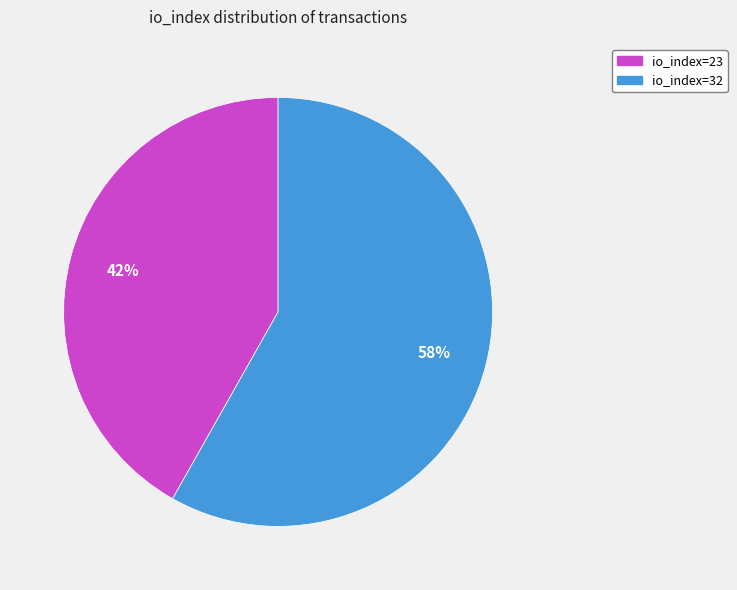

Which slice is the largest?

io_index=32